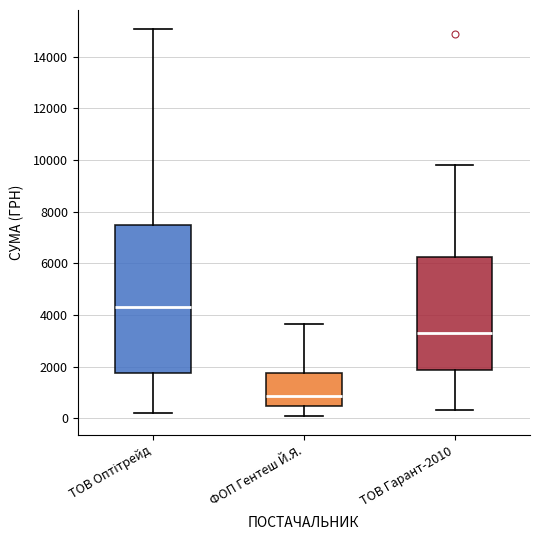

Which box has the lowest median line?

ФОП Гентеш Й.Я.